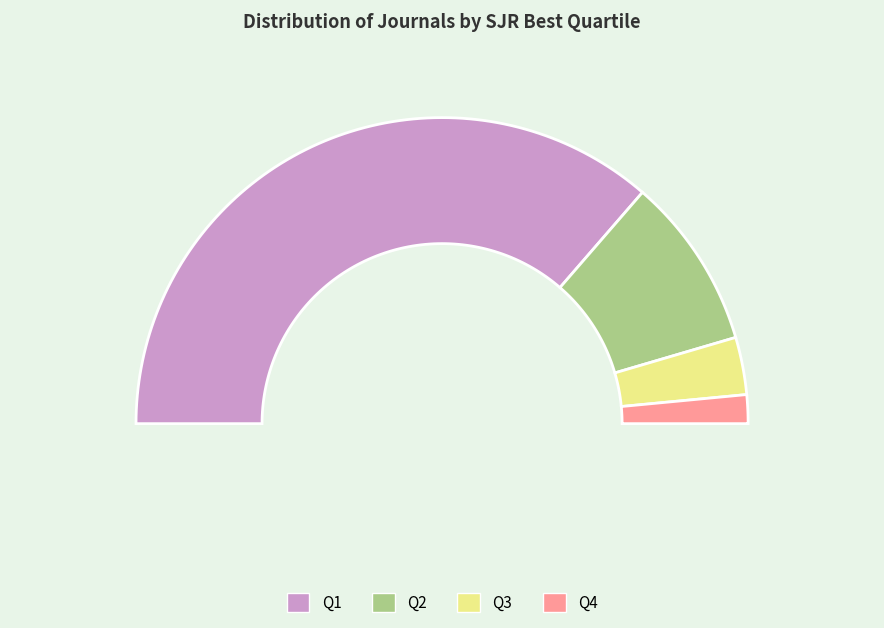

What is the largest slice in the pie chart?

Q1